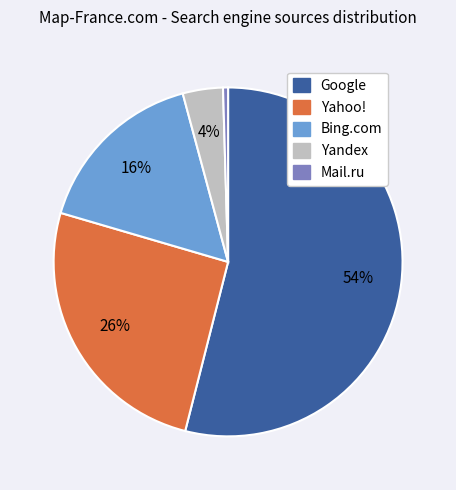

What is the ratio of the value at Google to the value at Mail.ru?

116.0